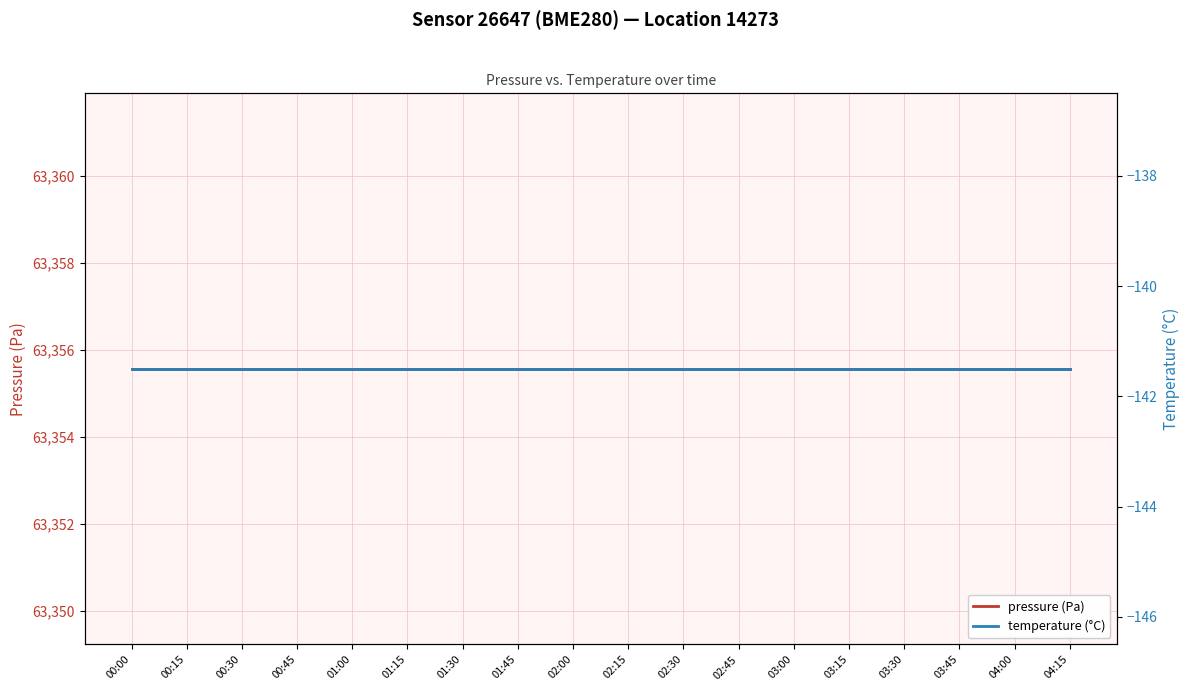

Which has a higher value, 02:00 or 03:45?

02:00